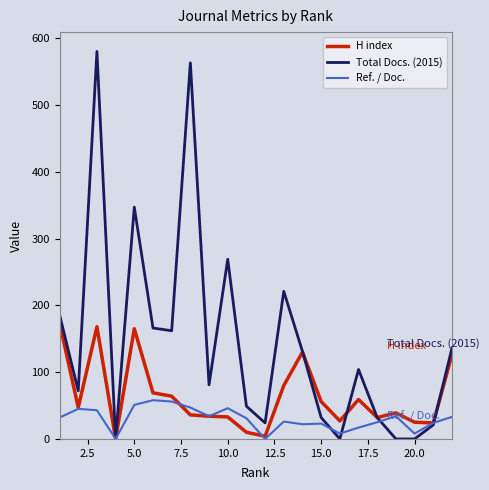

In H index, how many points are higher than both neighbors (excluding endpoints)?

5